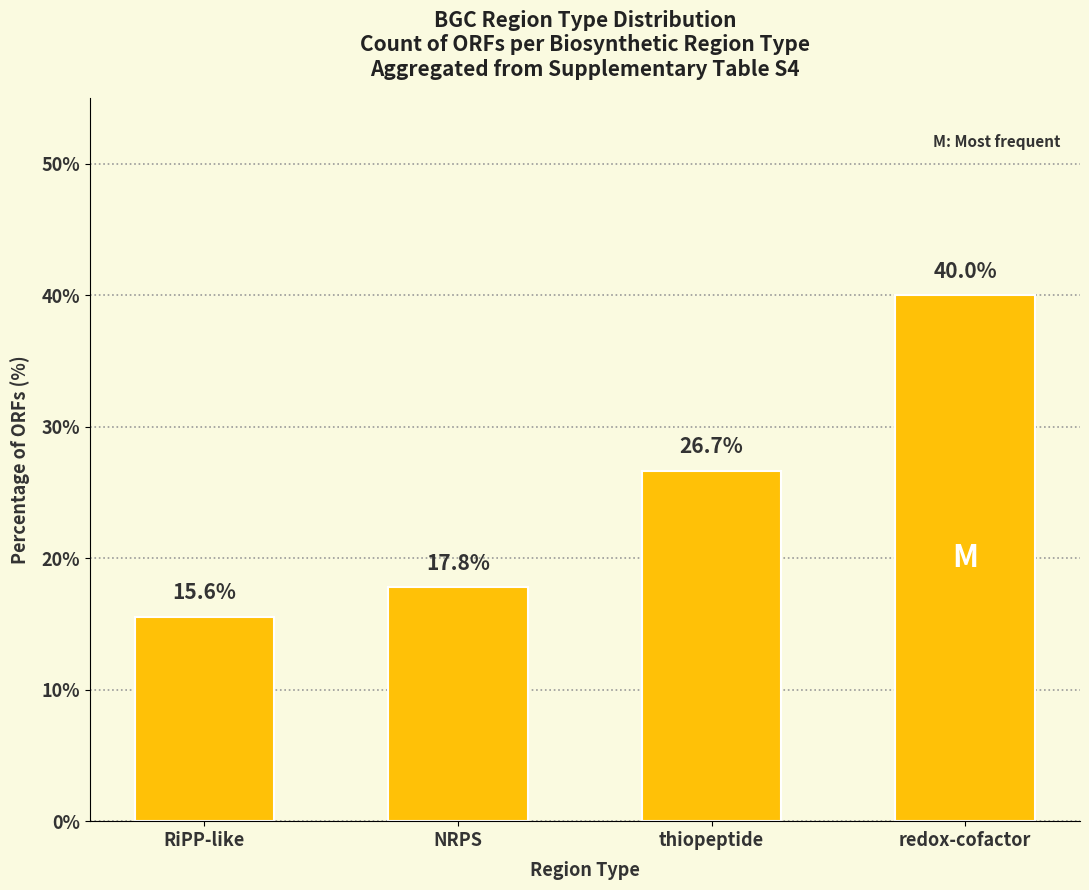

What is the maximum value shown in the chart?

40.0